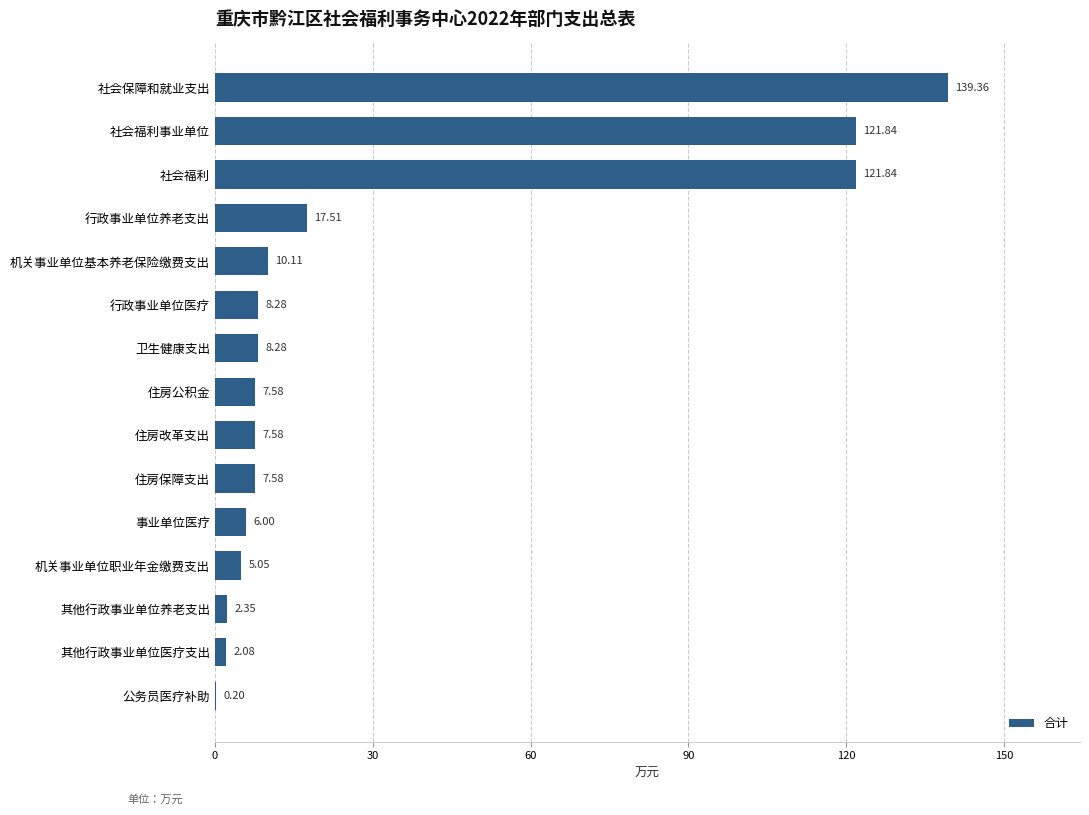

What is the change in value from 住房改革支出 to 行政事业单位养老支出?

+9.9